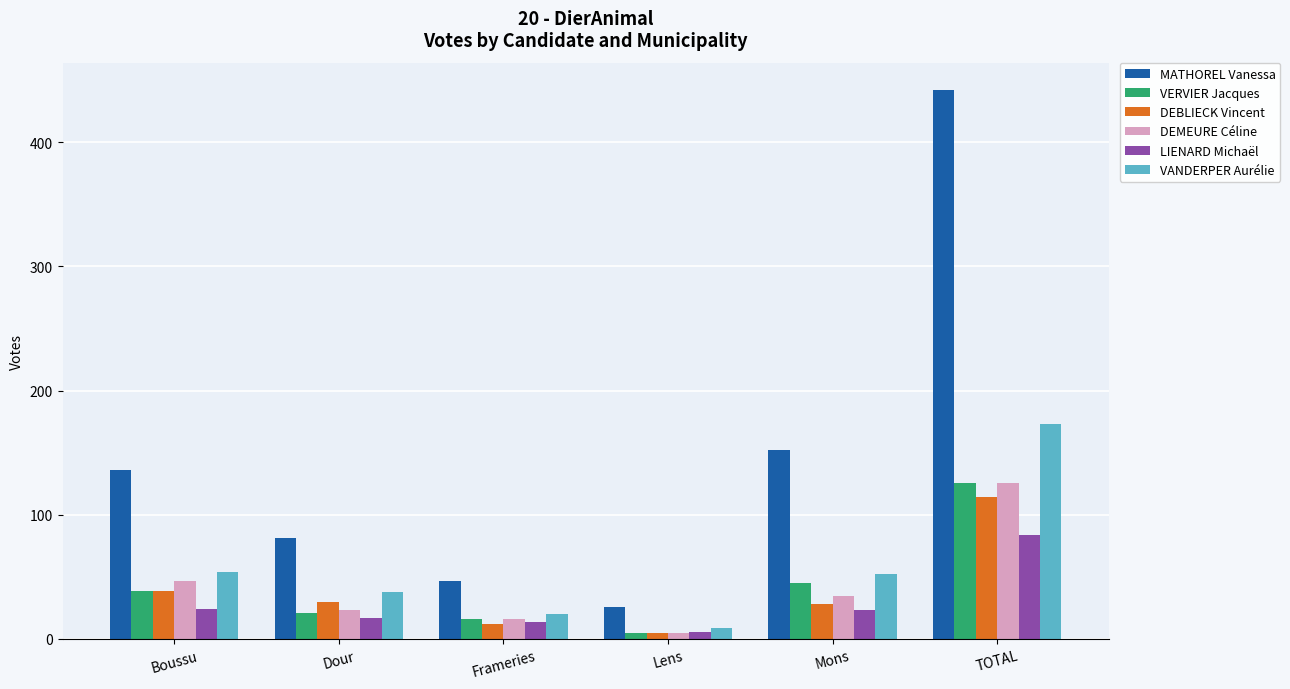

What is the label of the 6th bar from the right?

Boussu